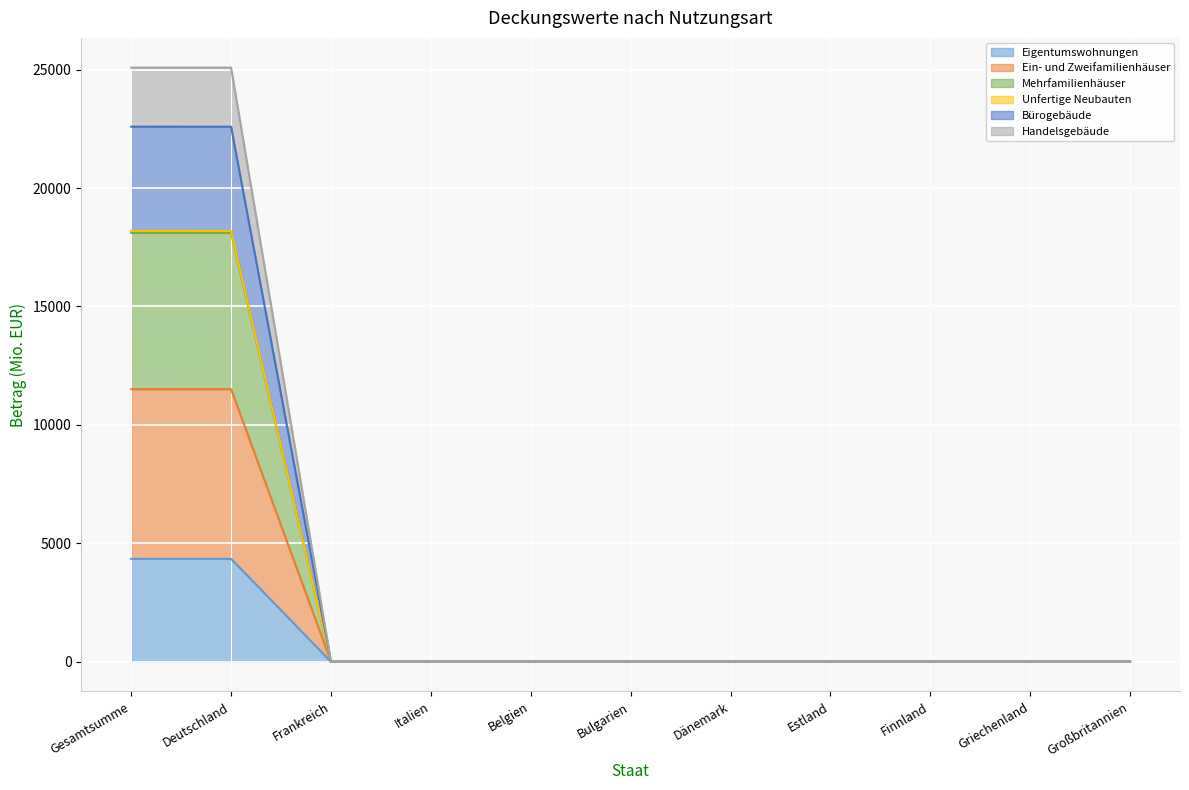

At how many categories does at least one series exceed 3433?

2